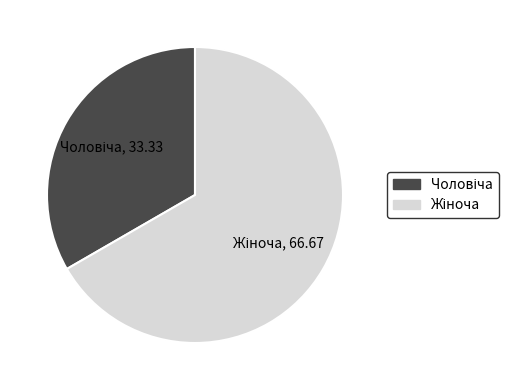

Does any single category account for the majority?

Yes